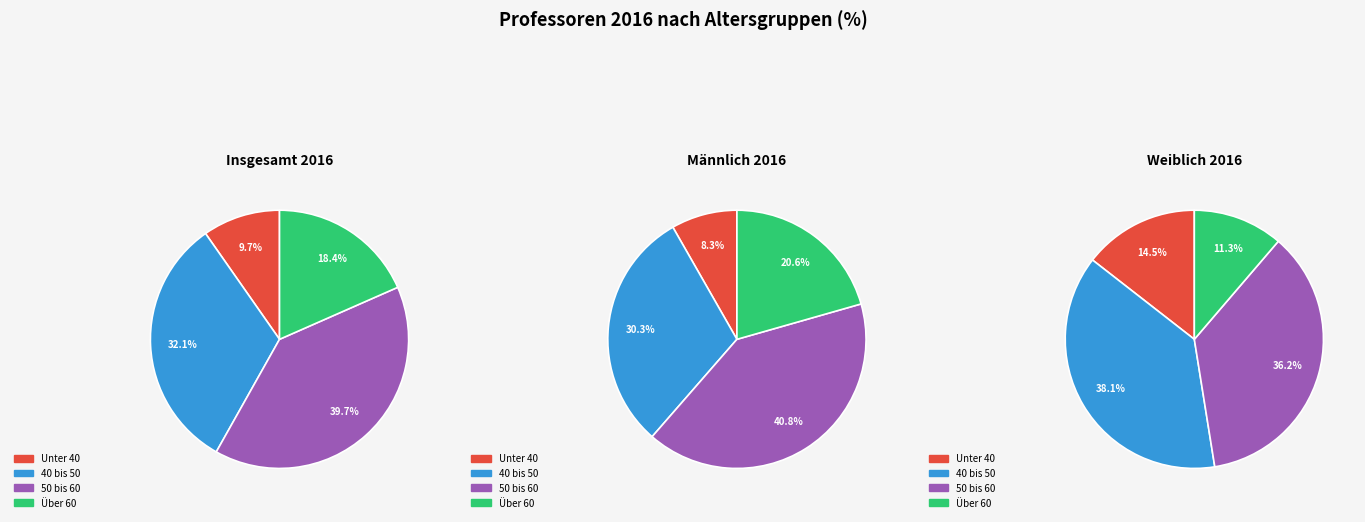

Is Unter 40 the majority of the pie?

No